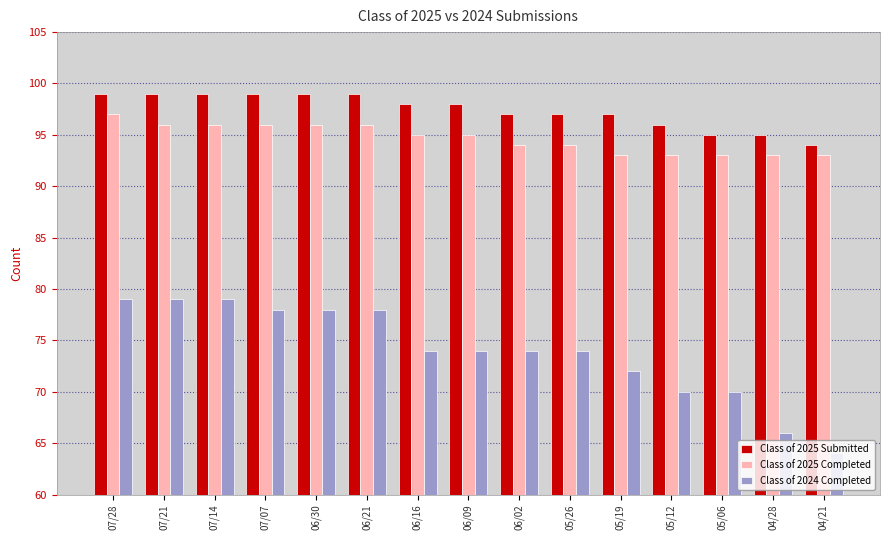

Count the number of data series in this chart.

3